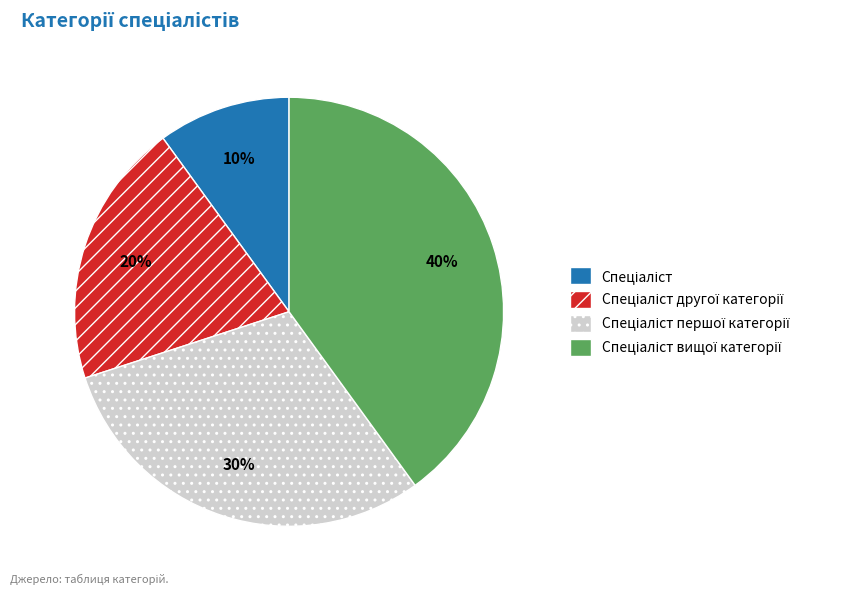

How many slices are in this pie chart?

4